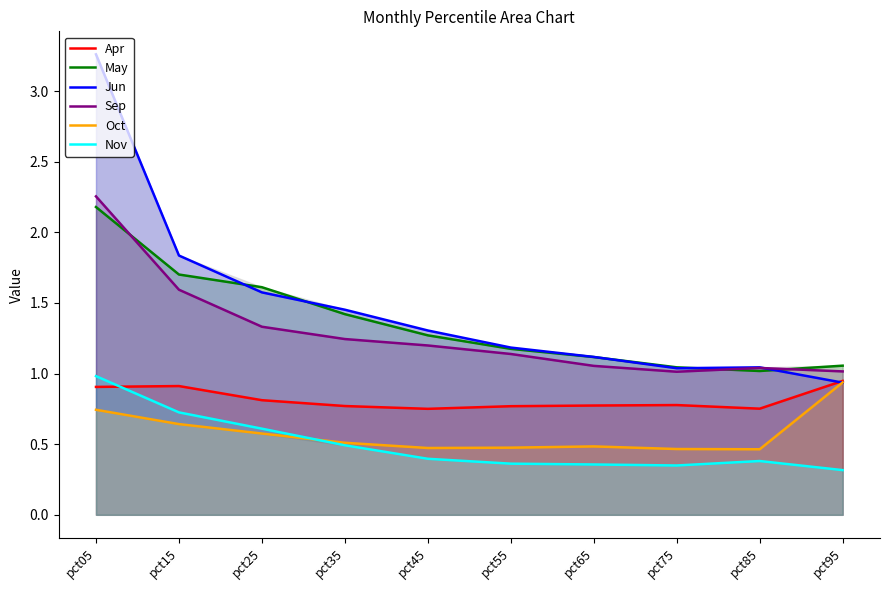

What are all the series names shown in the legend?

Apr, May, Jun, Sep, Oct, Nov